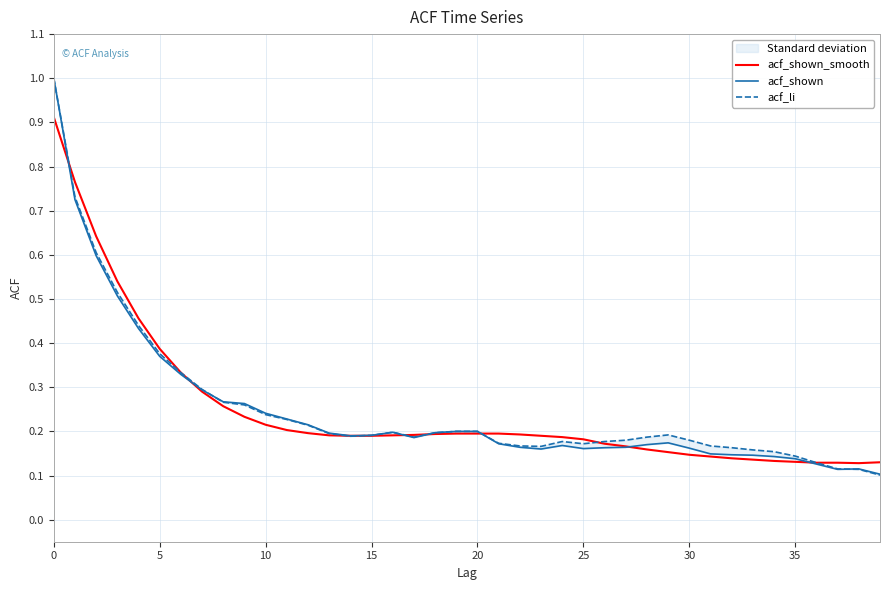

The value of acf_shown_smooth at 28 is 0.2. True or false?

False